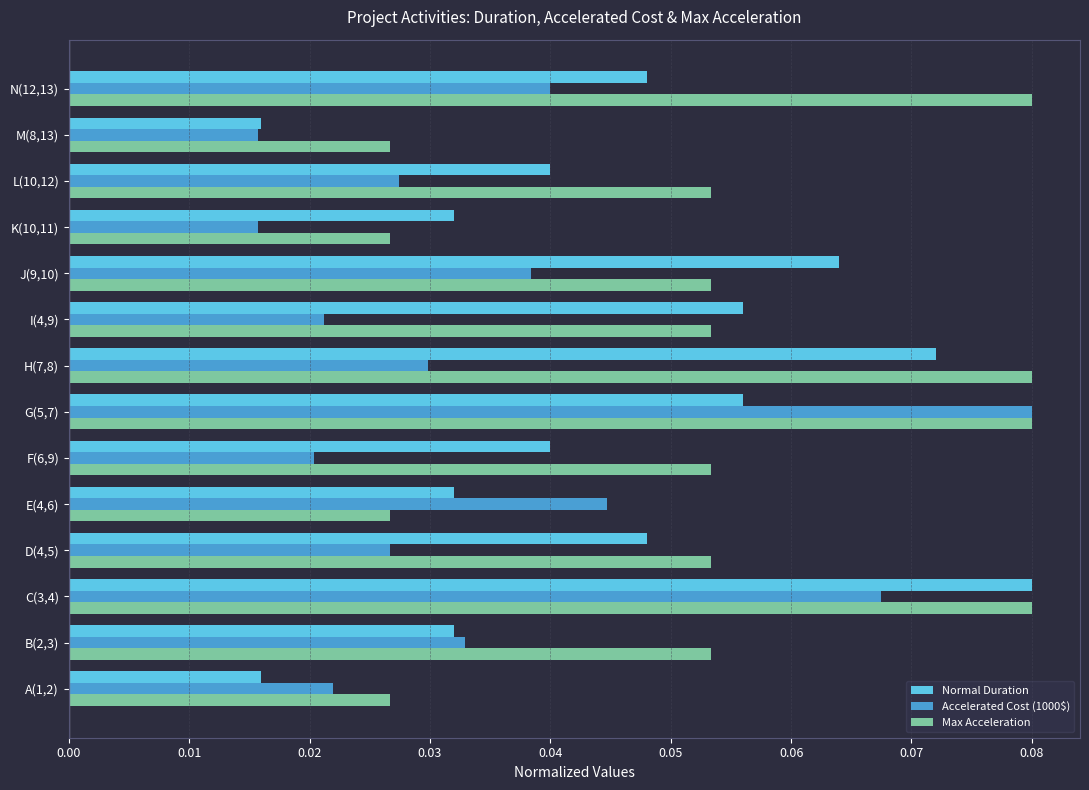

What are all the series names shown in the legend?

Normal Duration, Accelerated Cost (1000$), Max Acceleration